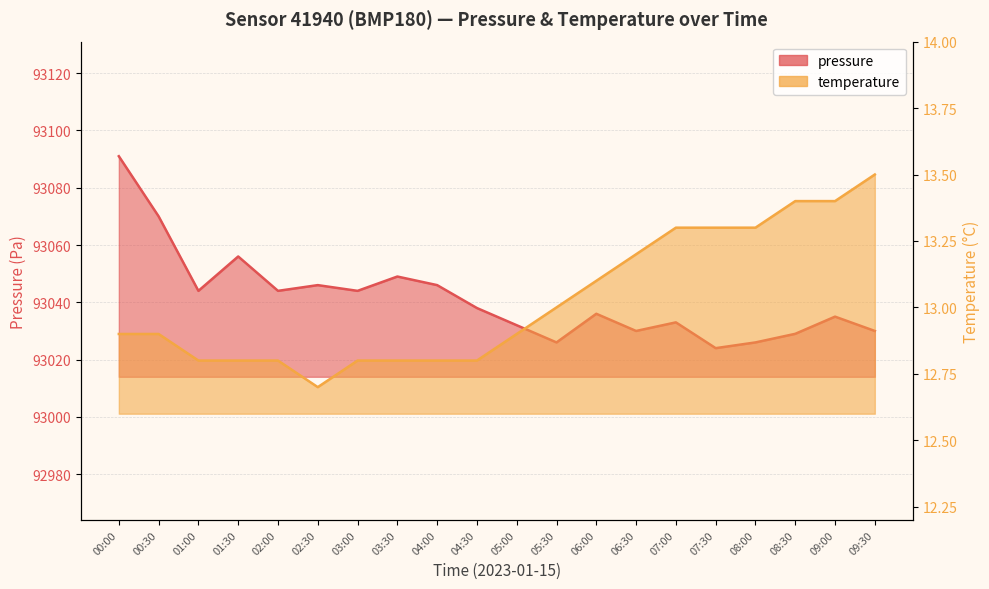

Is the value of pressure at 02:00 greater than the value of temperature at 02:30?

Yes